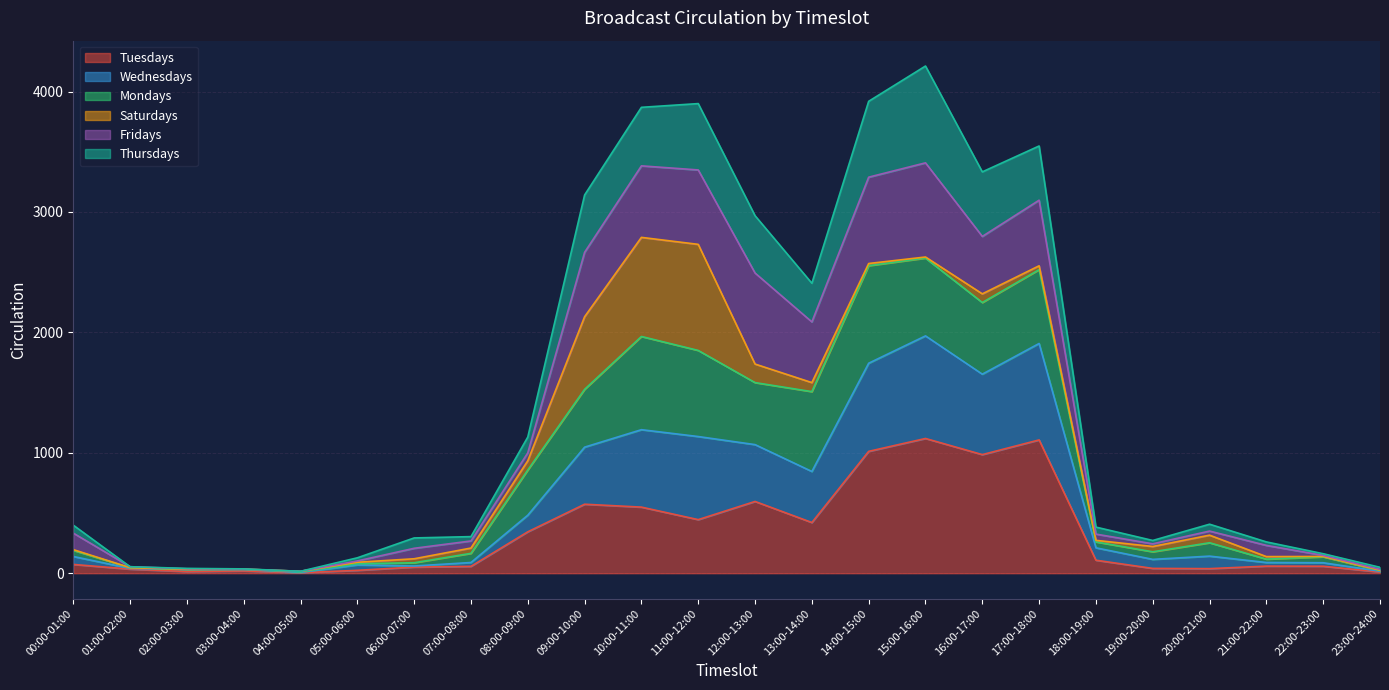

Where is Tuesdays nearest to the value 561?

09:00-10:00